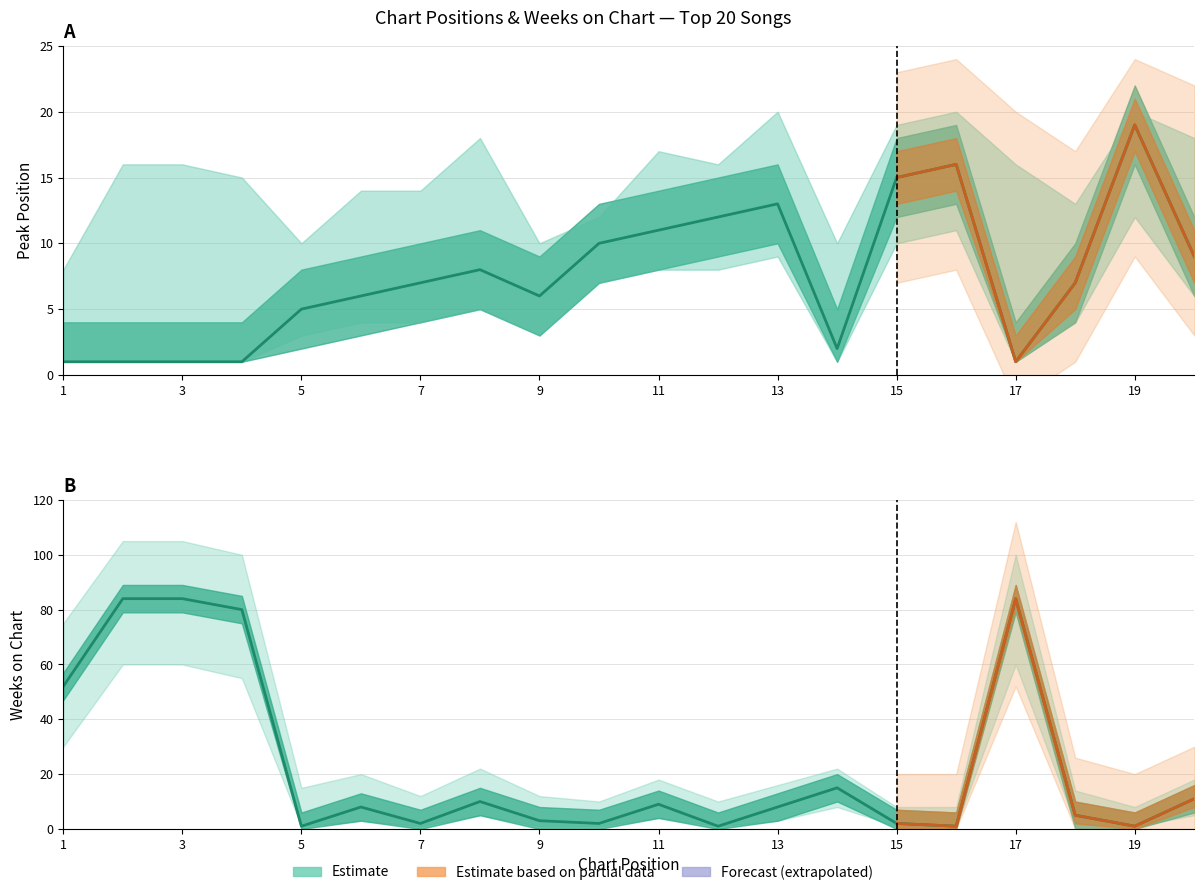

Is this an area chart (filled region under the line)?

No